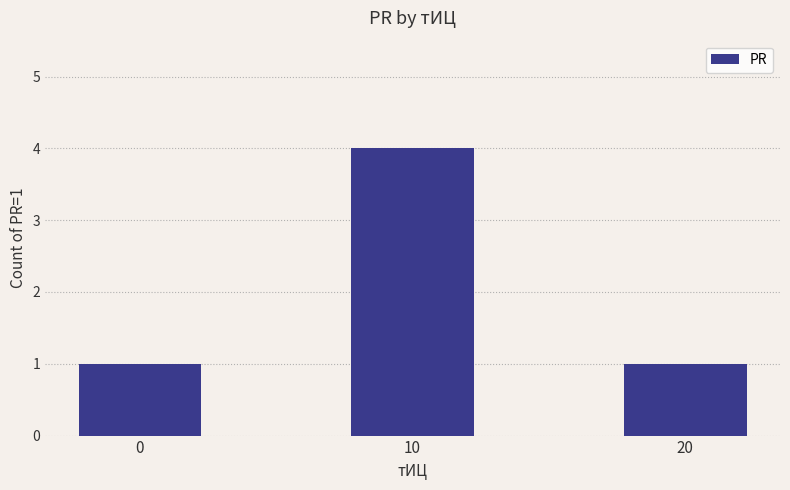

The value at 20 is 1. True or false?

True